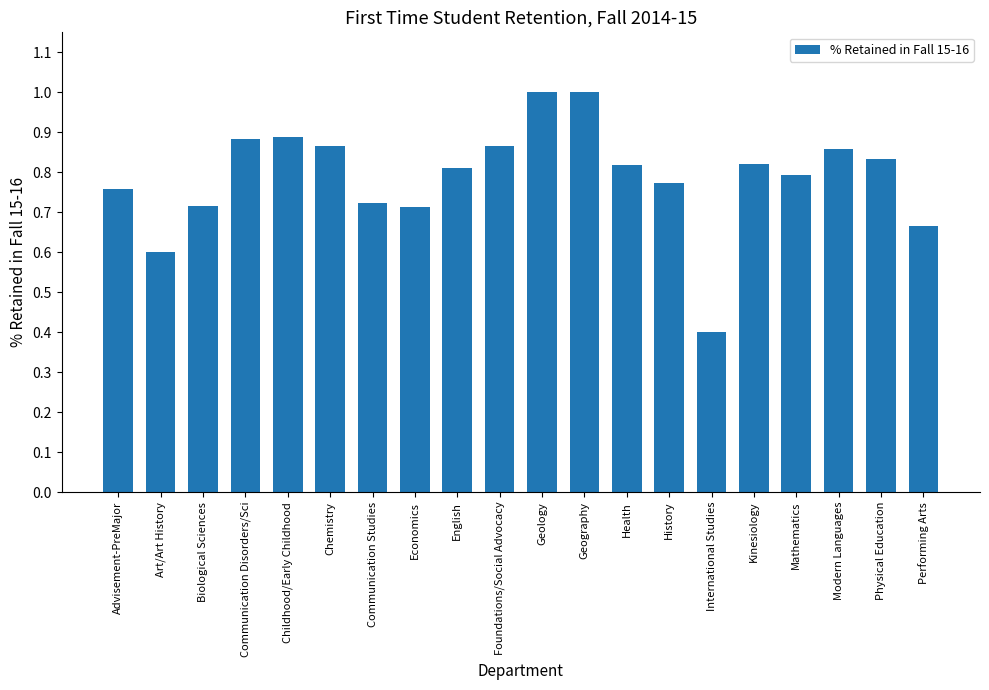

Is it true that the value at Childhood/Early Childhood is 0.2?

False